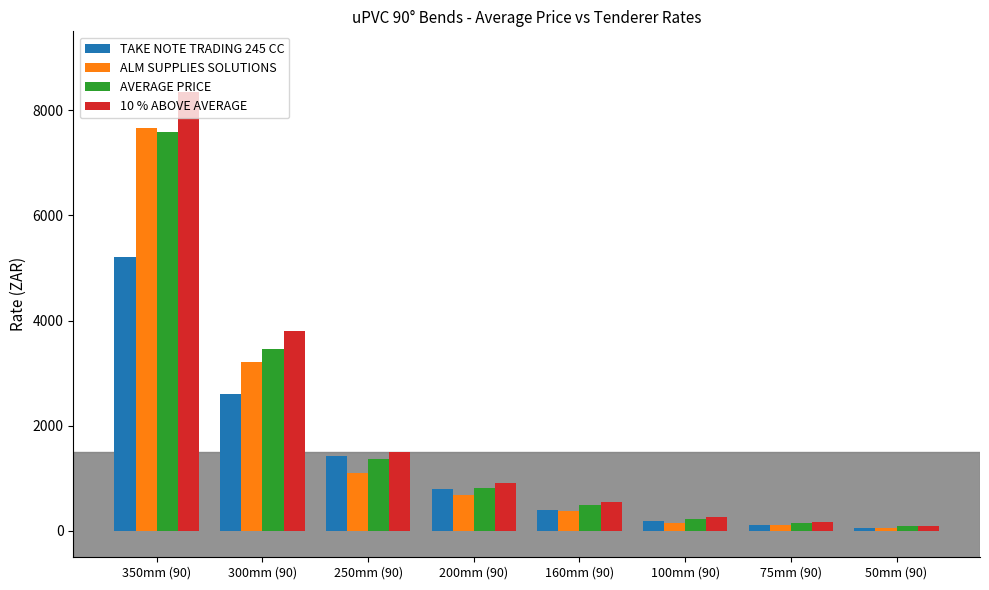

Which series has the largest total across all categories?

10 % ABOVE AVERAGE